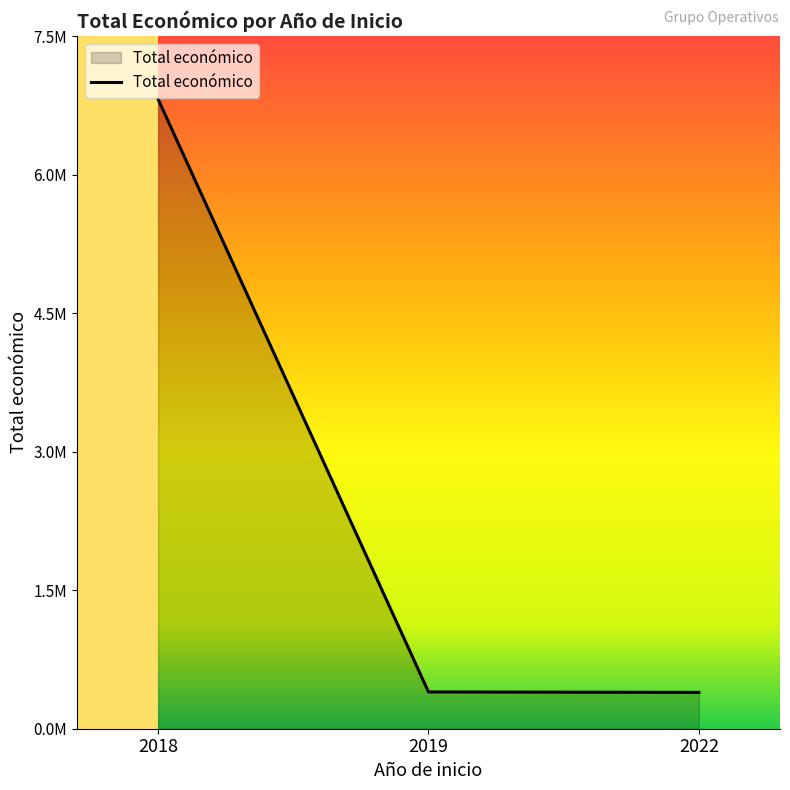

Rank the categories by value from highest to lowest.

2018, 2019, 2022